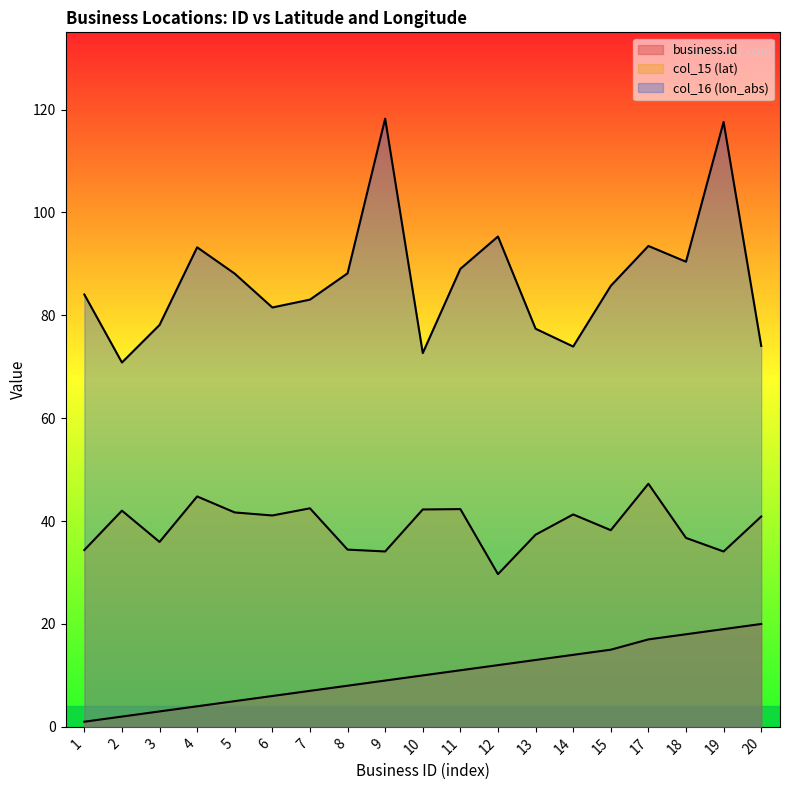

Reading left to right, what are all the values shown in this chart?

business.id: 1.0	2.0	3.0	4.0	5.0	6.0	7.0	8.0	9.0	10.0	11.0	12.0	13.0	14.0	15.0	17.0	18.0	19.0	20.0
col_15 (lat): 34.4	42.0	35.9	44.8	41.7	41.1	42.5	34.5	34.1	42.3	42.3	29.7	37.4	41.3	38.2	47.3	36.7	34.1	40.9
col_16 (lon_abs): 84.0	70.8	78.1	93.2	88.1	81.5	83.0	88.2	118.2	72.7	89.0	95.3	77.4	73.9	85.7	93.5	90.4	117.6	74.0